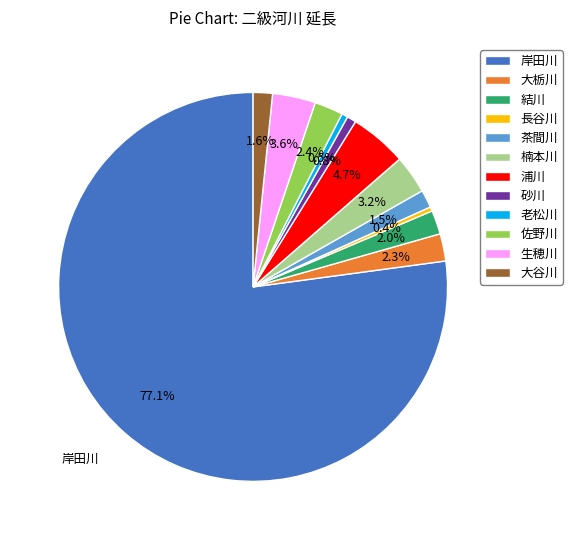

Which has a higher value, 生穂川 or 結川?

生穂川